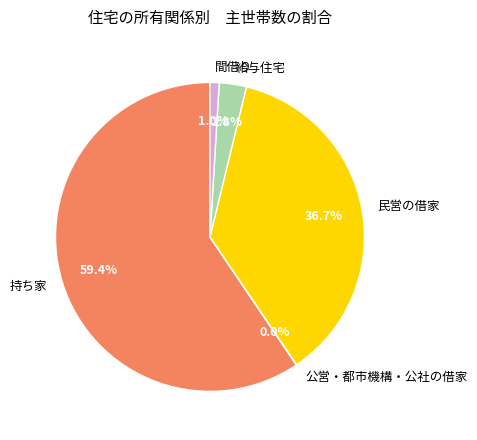

What is the largest slice in the pie chart?

持ち家